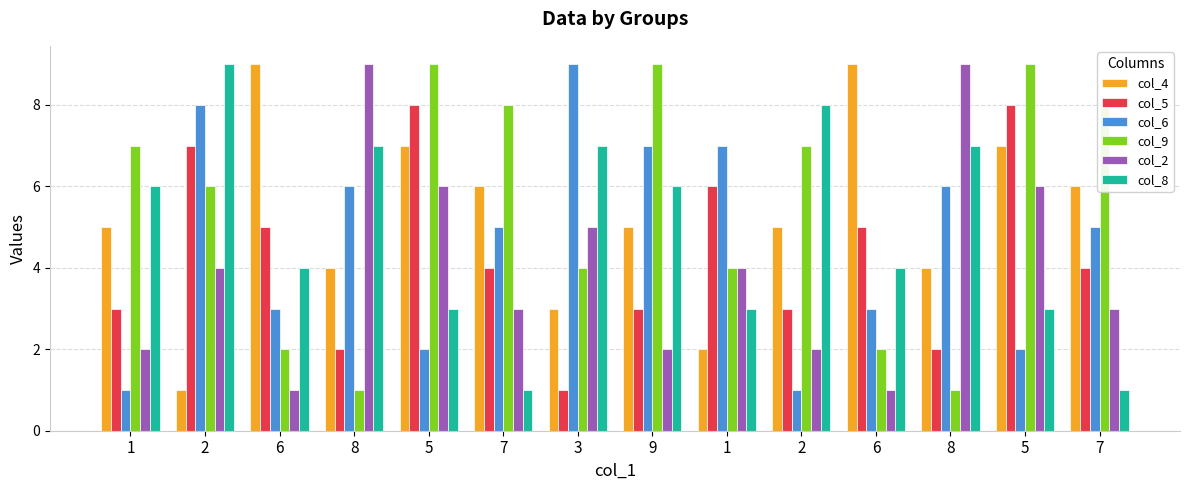

What is the difference between the maximum and second lowest values in the col_8 series?

8